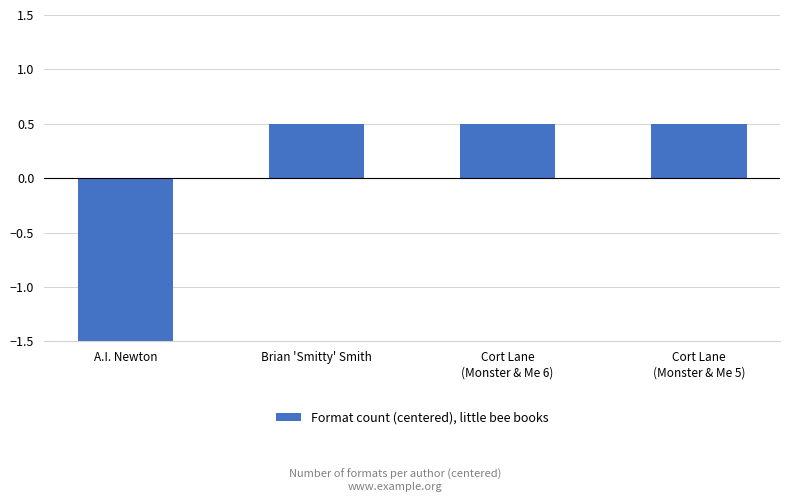

Does the chart contain any negative values?

Yes